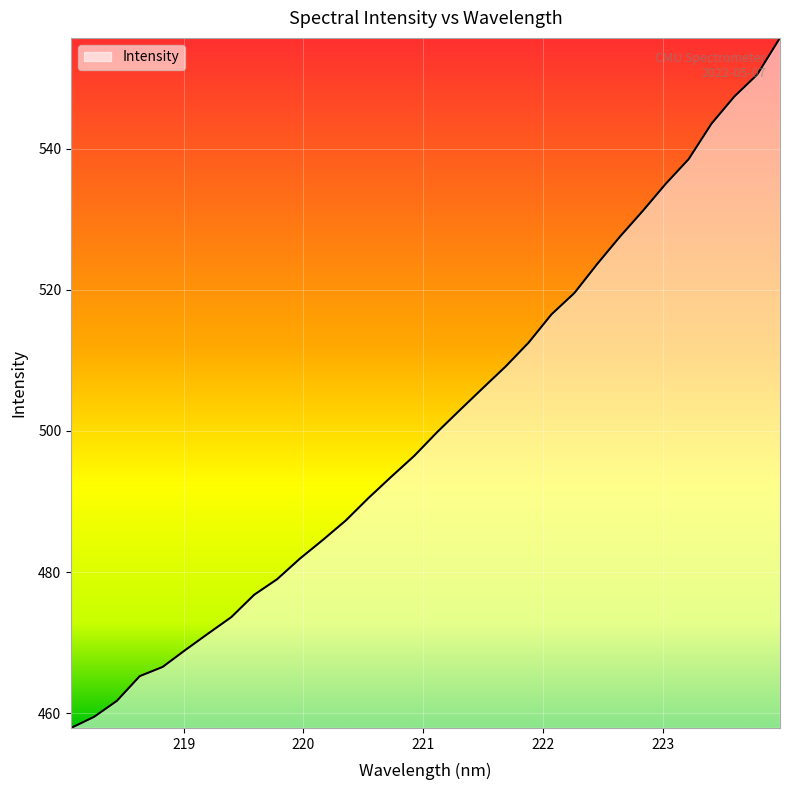

How many values are below 499?

16